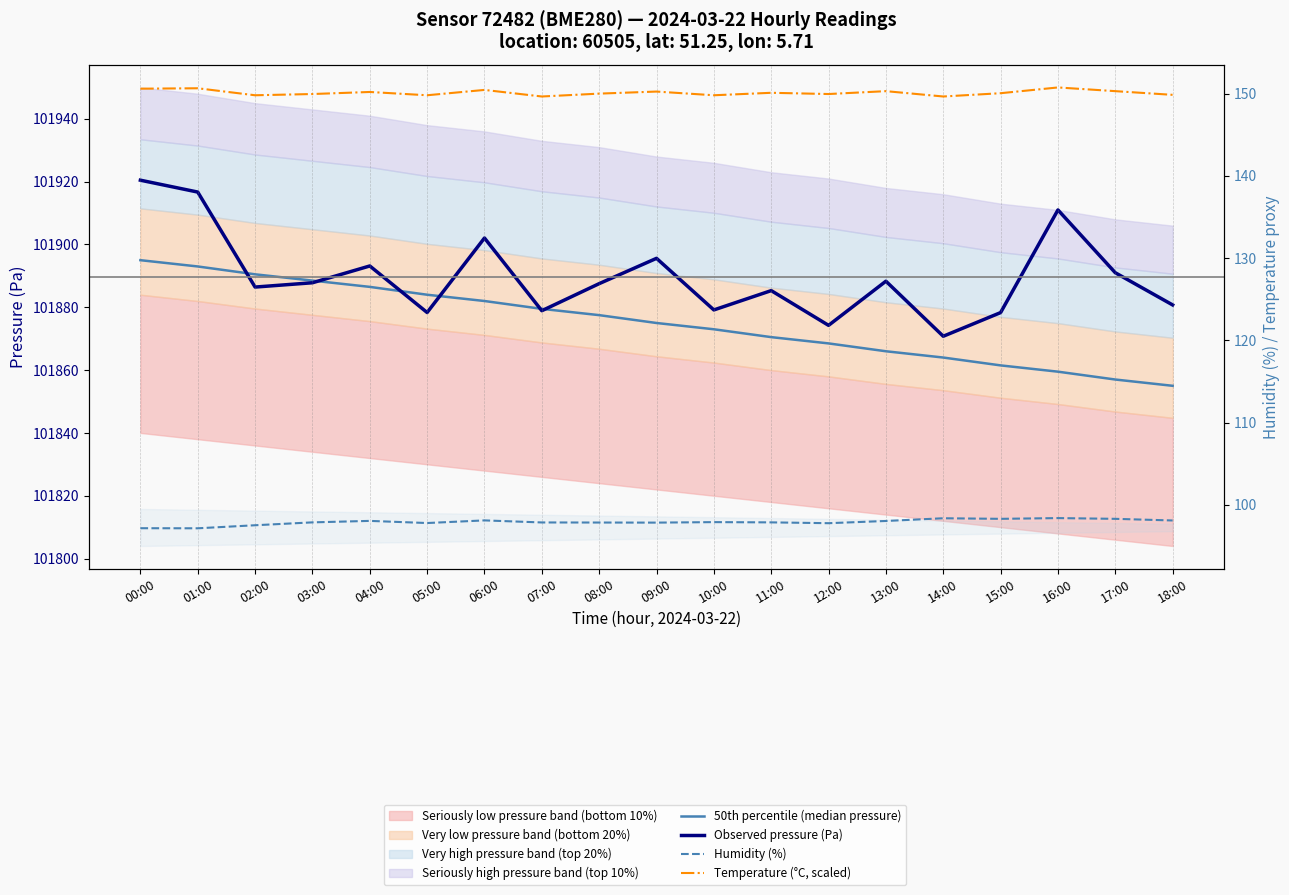

How many data points does each series have?

19